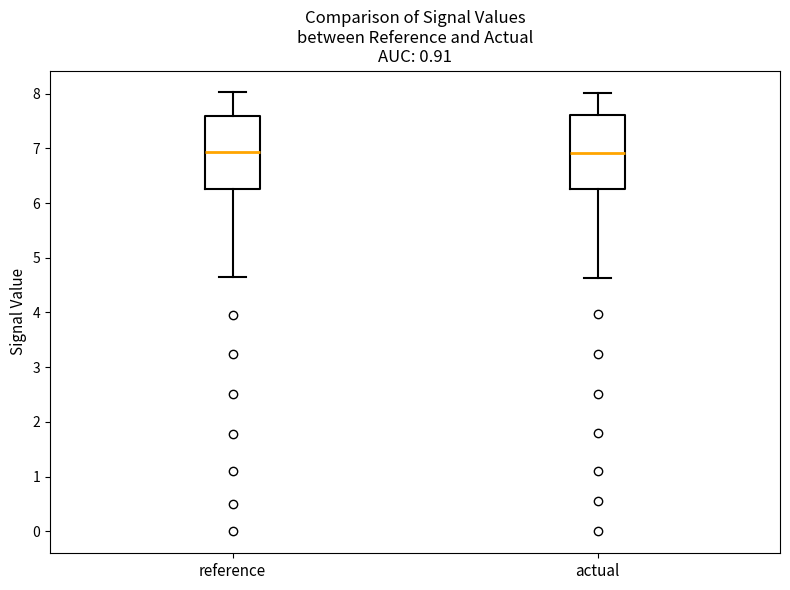

Where does the lower whisker of the box for reference end on the y-axis? The values are not printed on the chart, so give them approximately, as read against the axis.

4.7